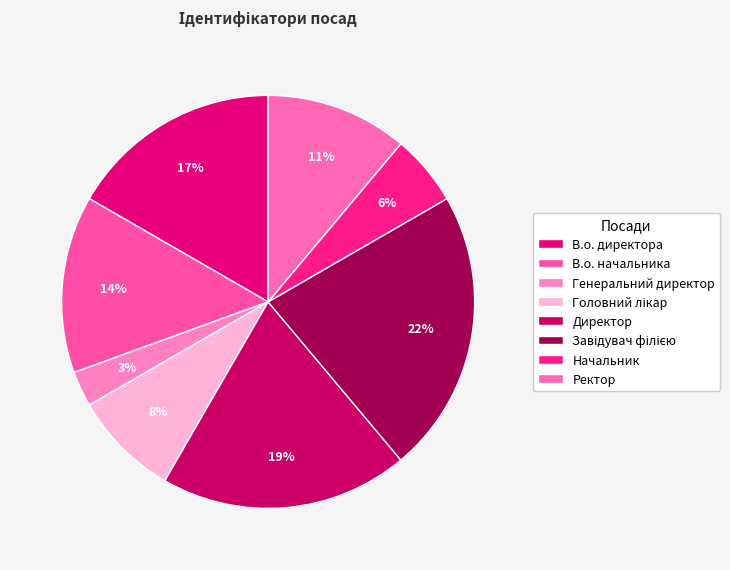

How many segments does this pie chart have?

8